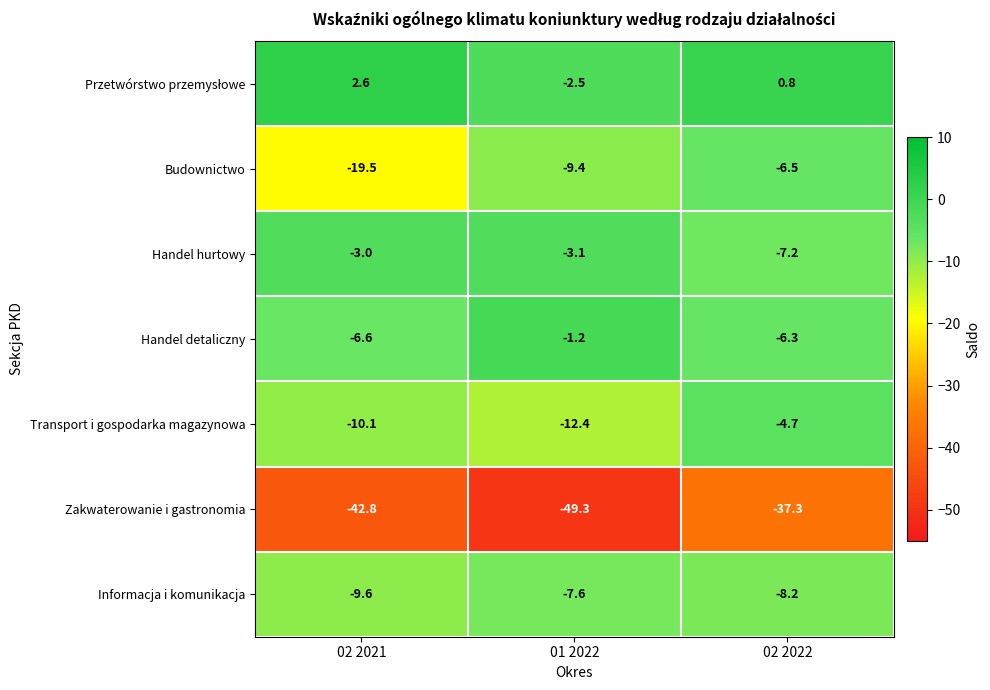

The Transport i gospodarka magazynowa series shows -10.1 at 02 2021. True or false?

True